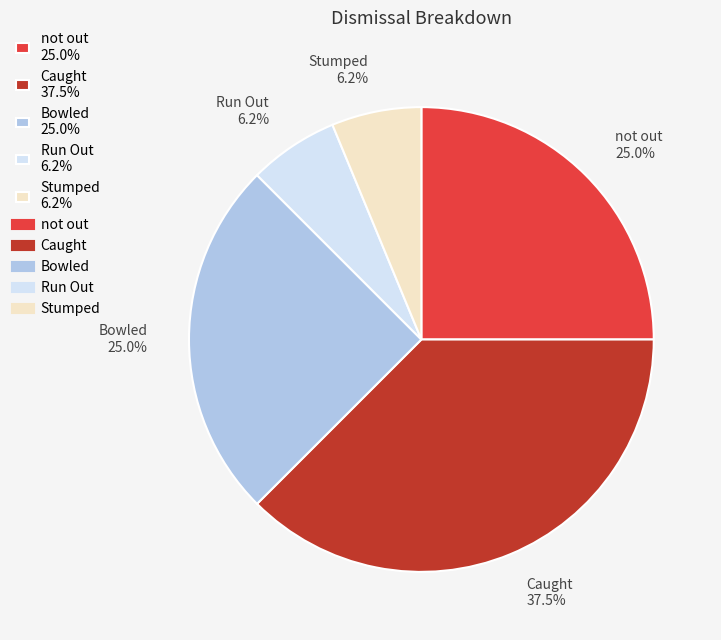

Approximately how many times larger is the value at not out 25.0% compared to Stumped 6.2%?

4.0